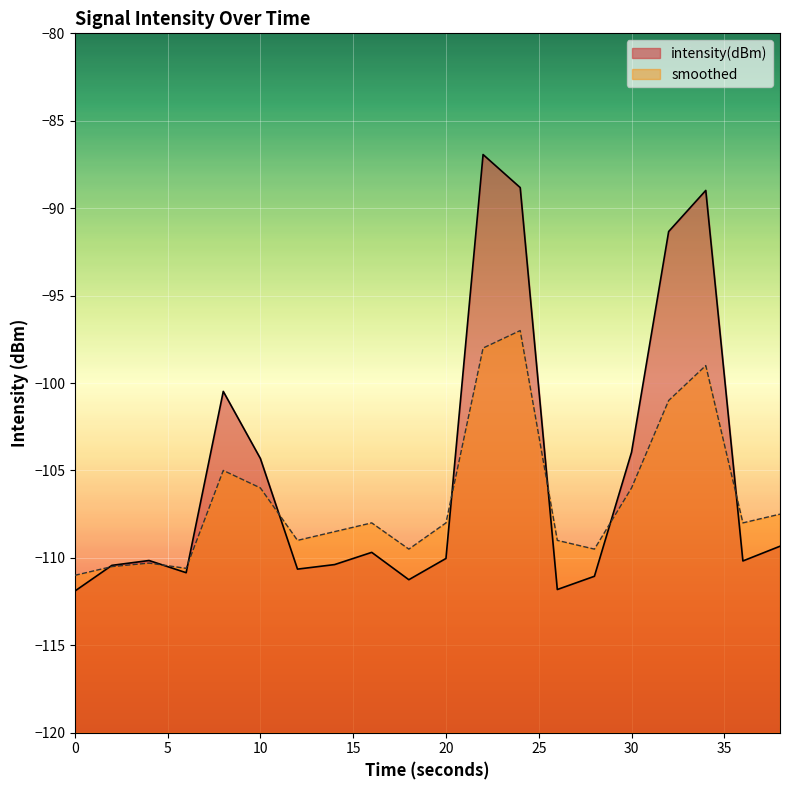

The value of intensity(dBm) at 20 is -153.7. True or false?

False